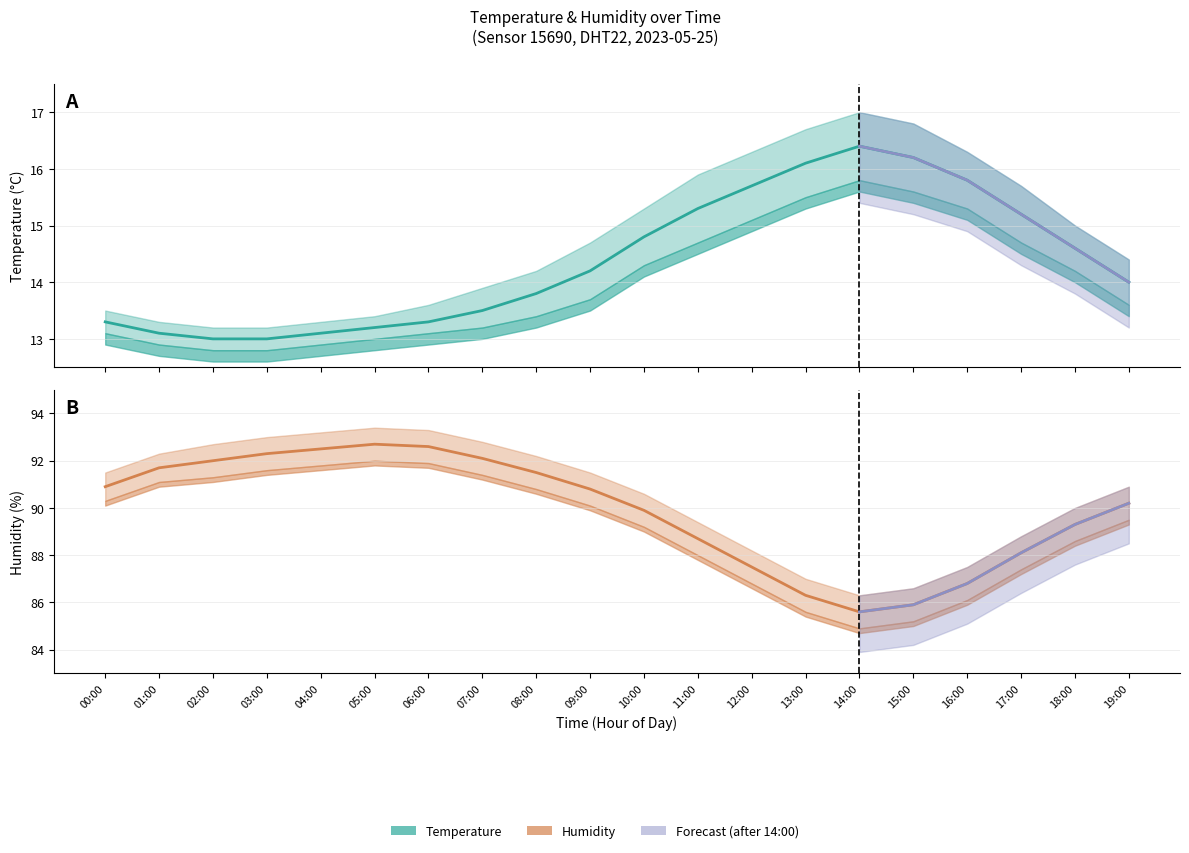

True or false: humidity and temperature cross at least once.

False